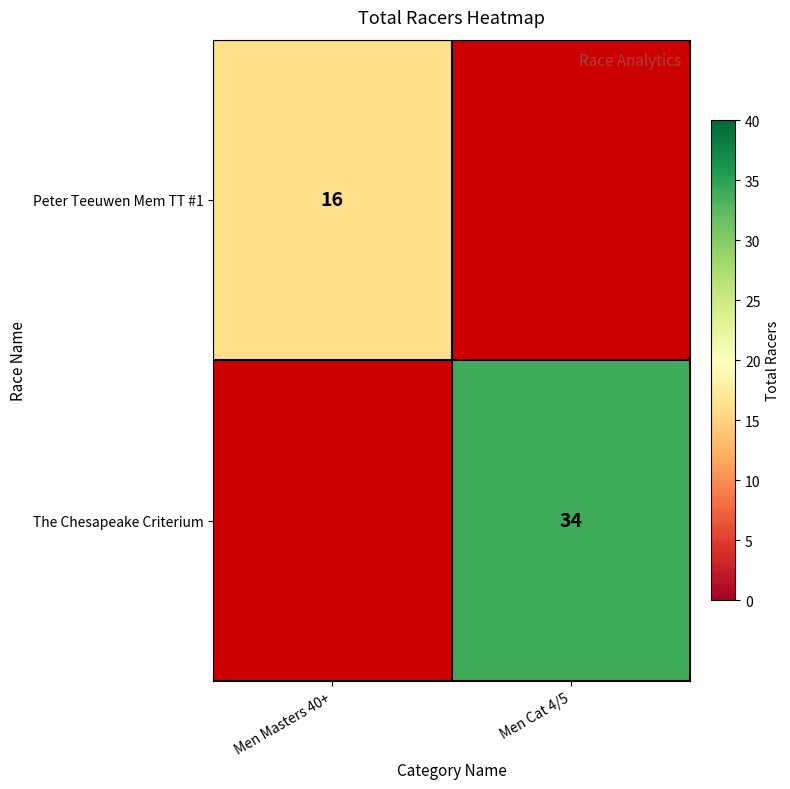

The value of Peter Teeuwen Mem TT #1 at Men Masters 40+ is 11. True or false?

False